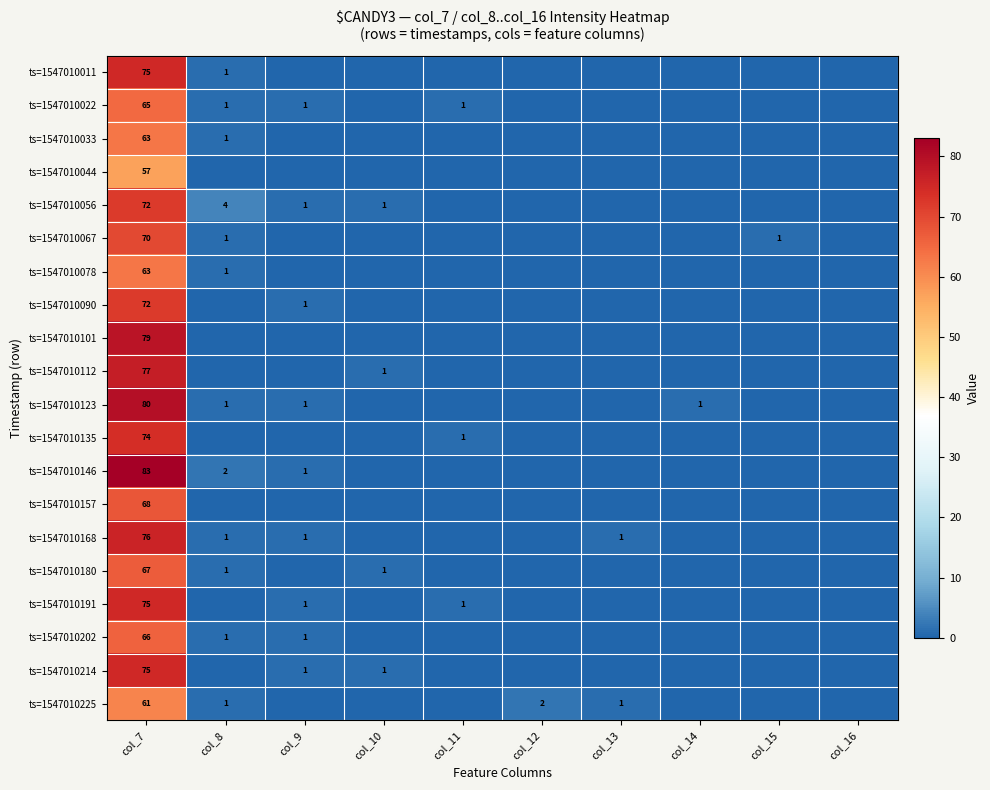

True or false: ts=1547010101 has a value of 79 at col_7.

True